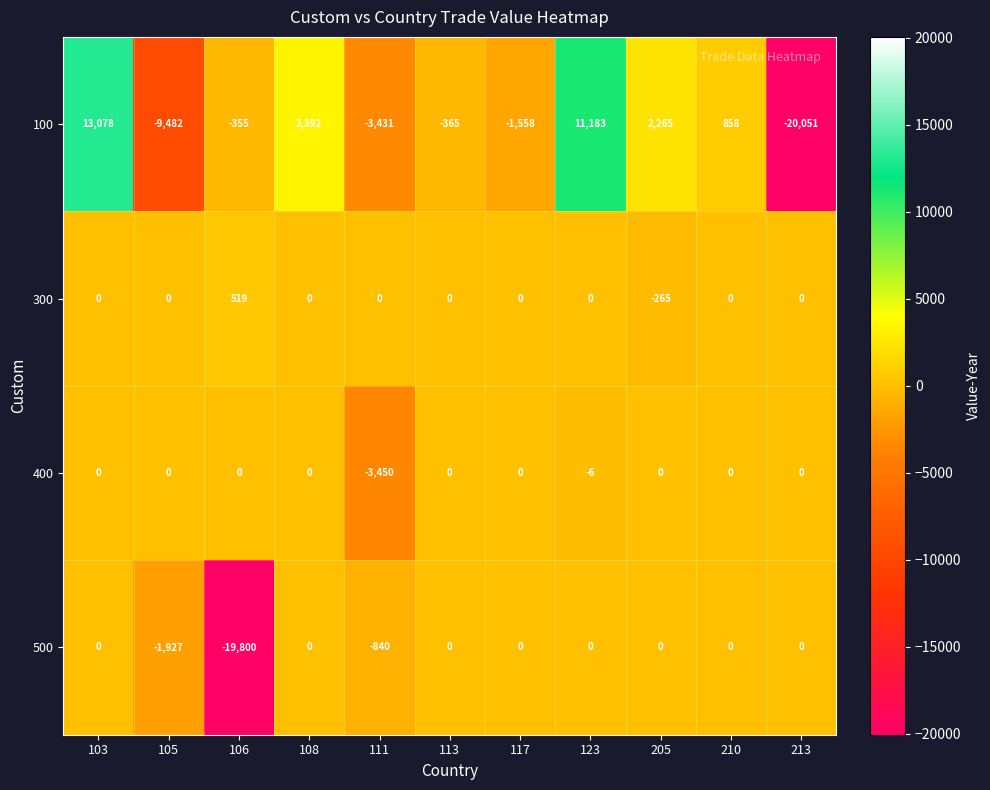

Which series has the largest range (max minus min)?

100